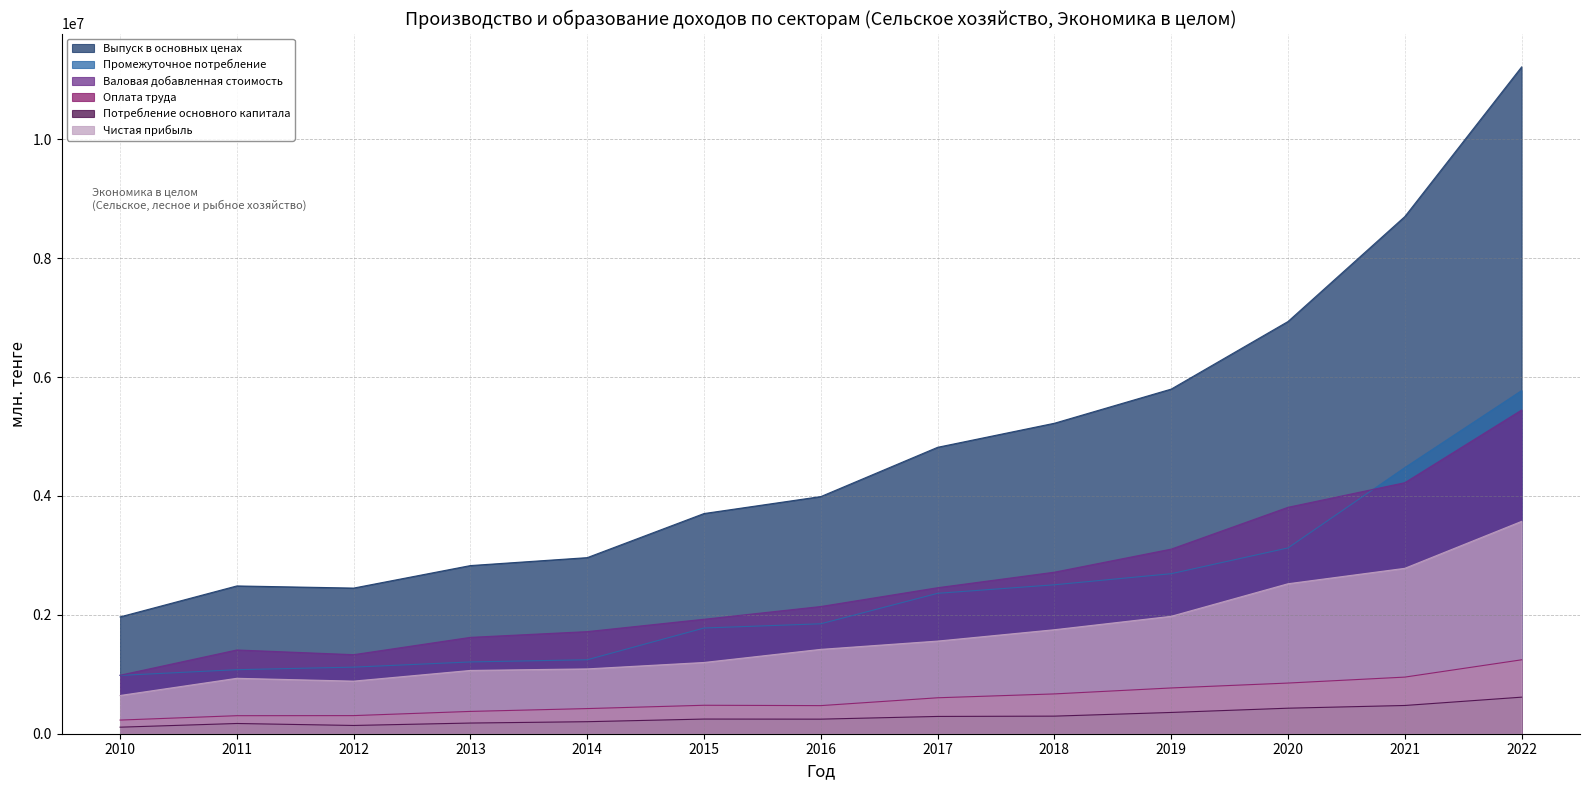

What is the sum of all Промежуточное потребление values?

30190769.1